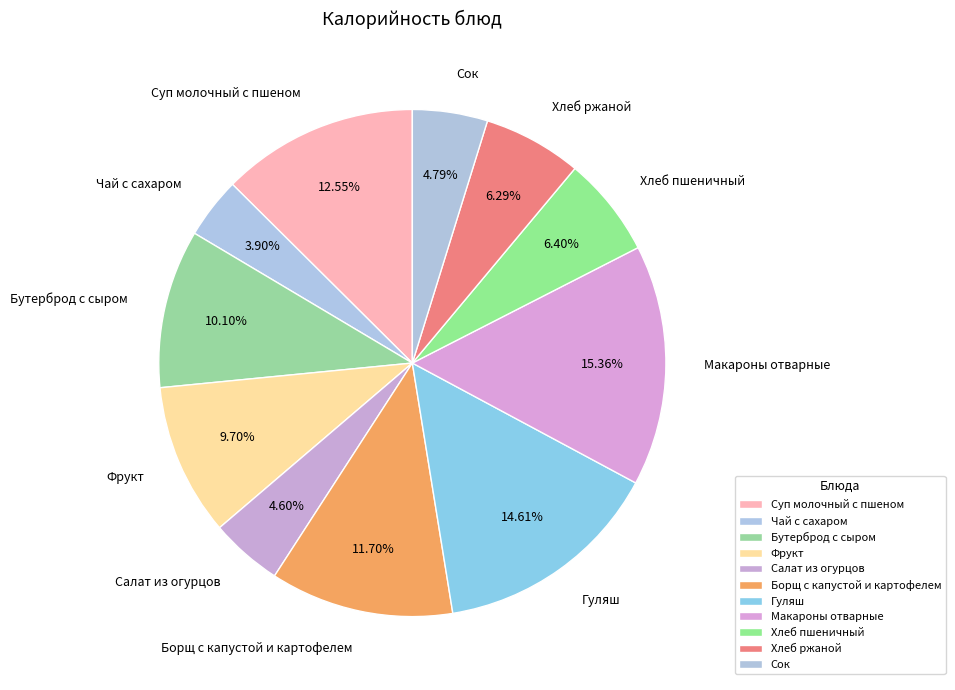

Does Борщ с капустой и картофелем account for over 50% of the chart?

No